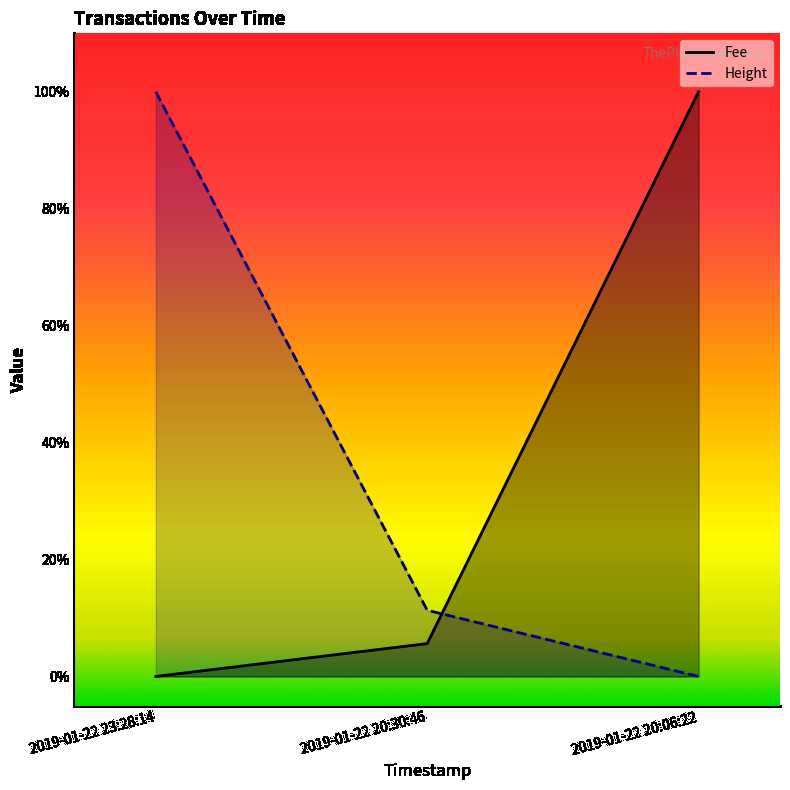

What is the difference between the Height values at 2019-01-22 20:30:46 and 2019-01-22 23:28:14?

0.9